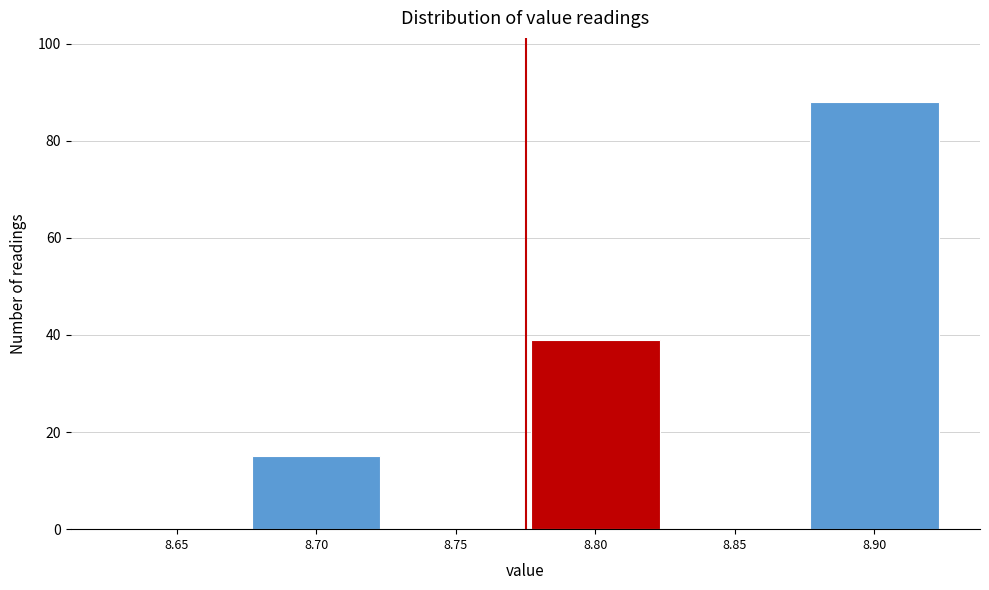

Reading left to right, list all the values displayed in this chart.

8.65=0	8.70=15	8.75=0	8.80=39	8.85=0	8.90=88